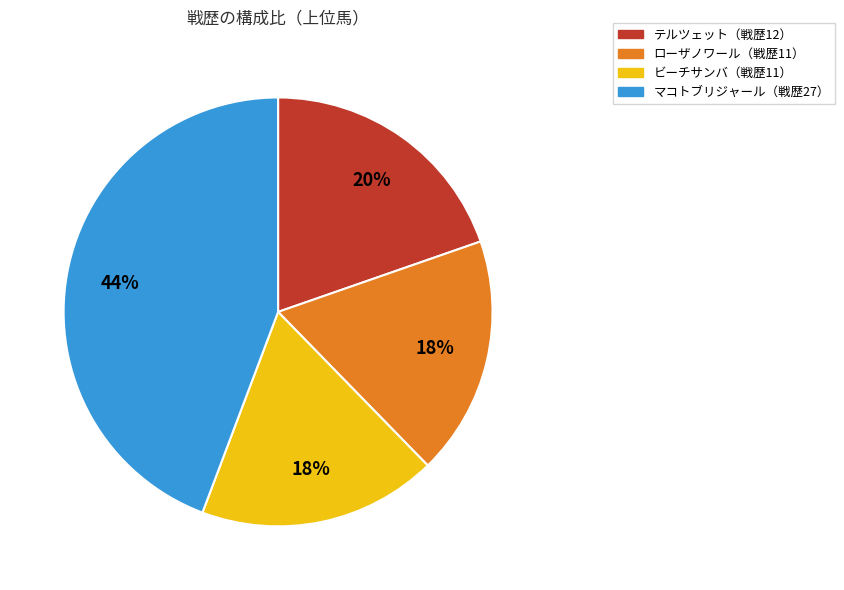

To the nearest percent, what percentage of the pie is テルツェット（戦歴12）?

20%